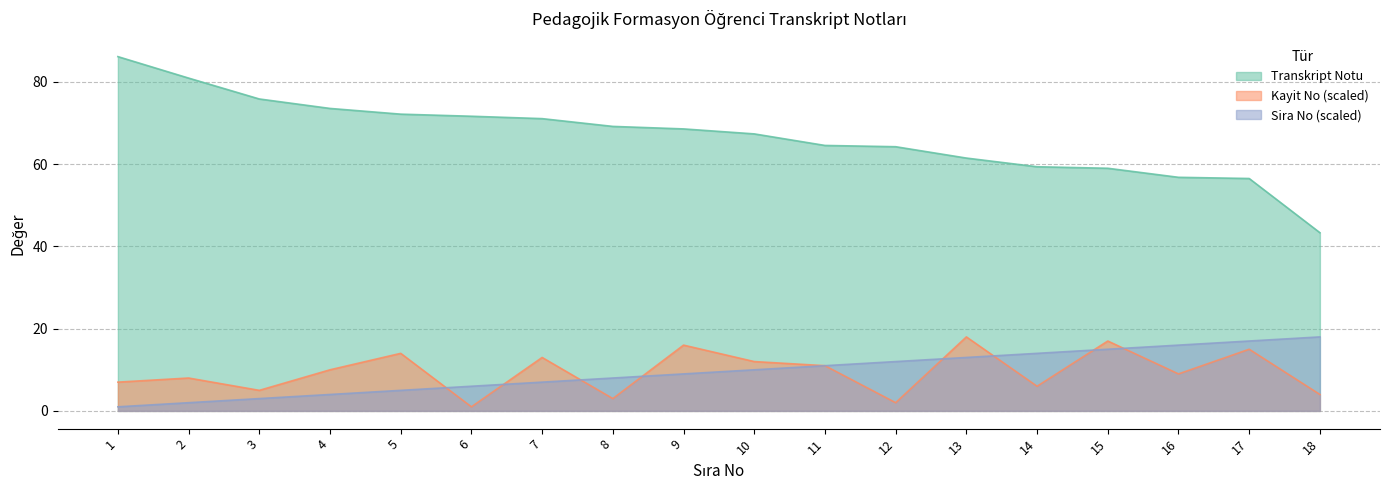

At which label does Transkript Notu first exceed 68?

1